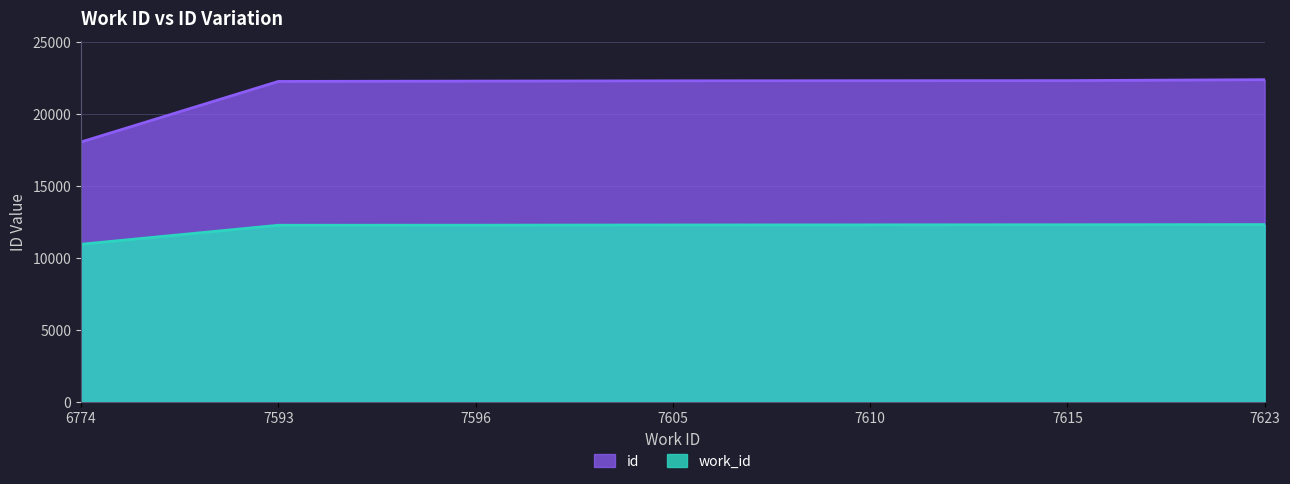

True or false: work_id and id cross at least once.

False